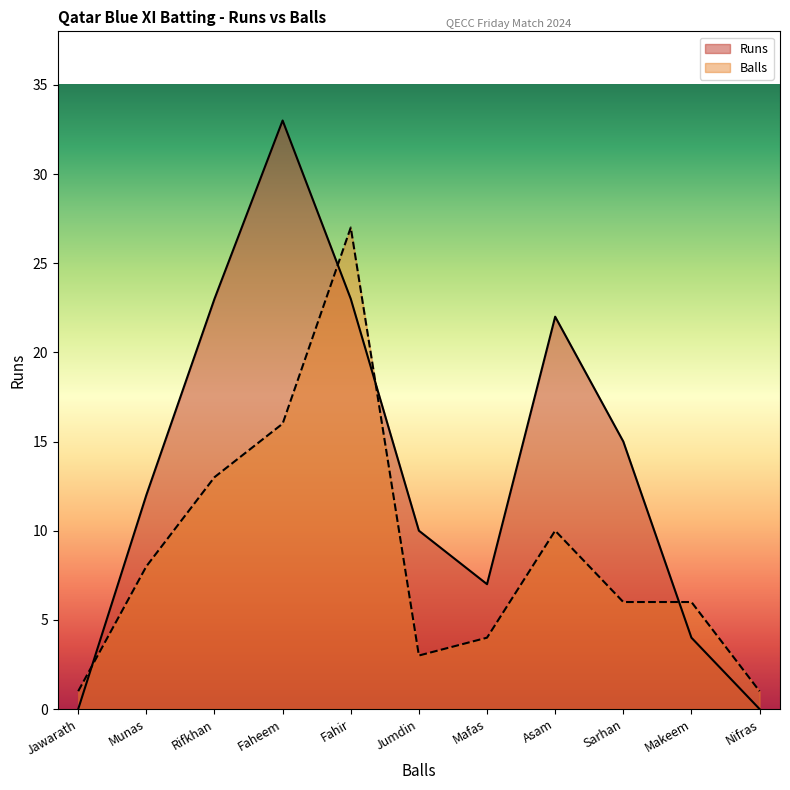

What are all the series names shown in the legend?

Runs, Balls